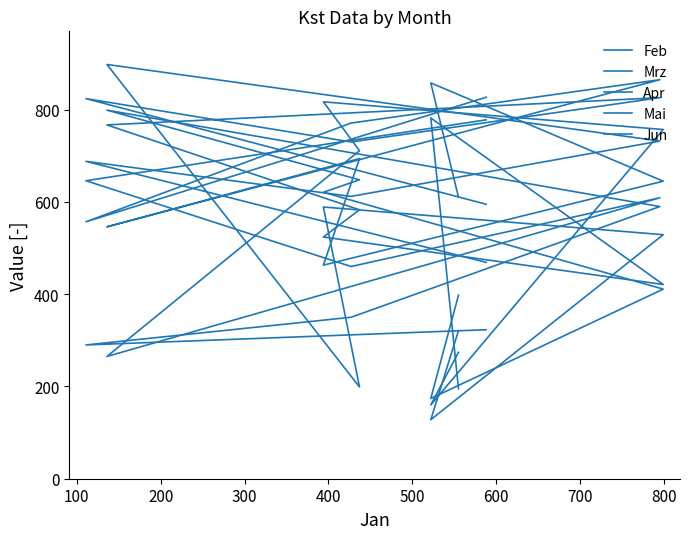

True or false: Apr and Feb cross at least once.

True